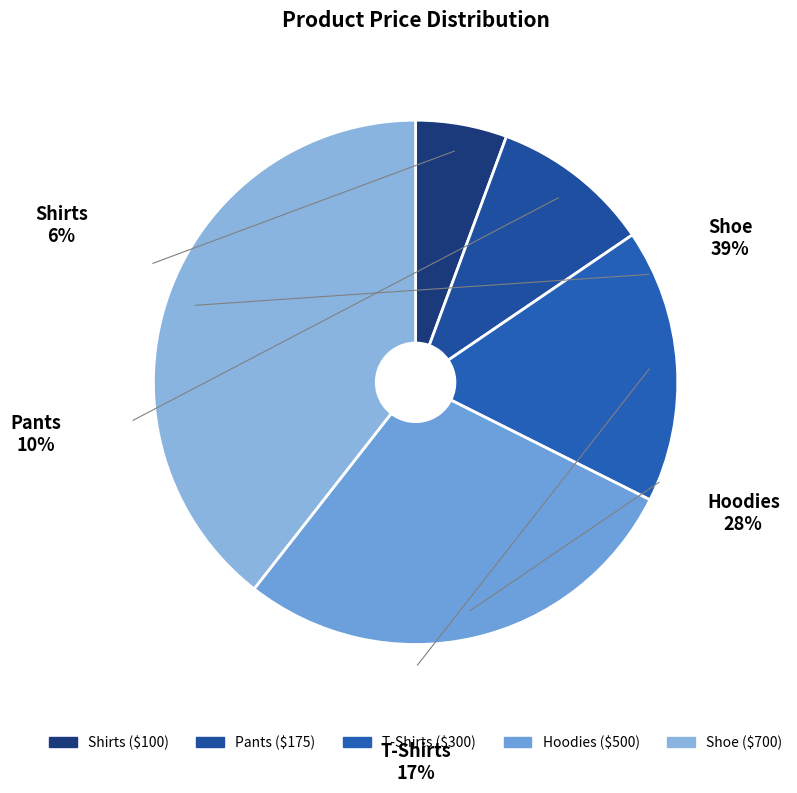

What percentage is the T-Shirts slice, to the nearest percent?

17%